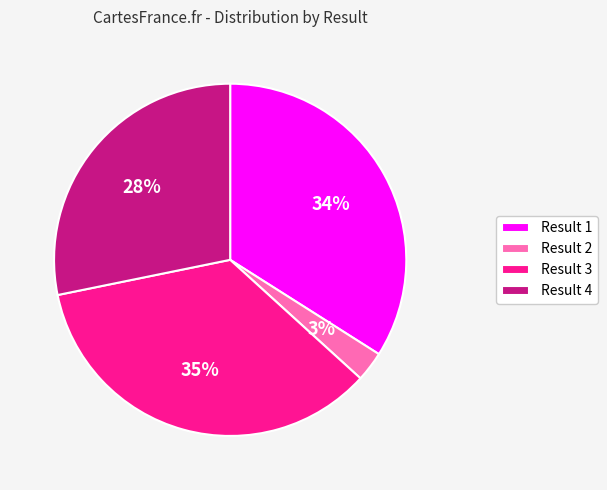

Does Result 2 represent more than half of the total?

No